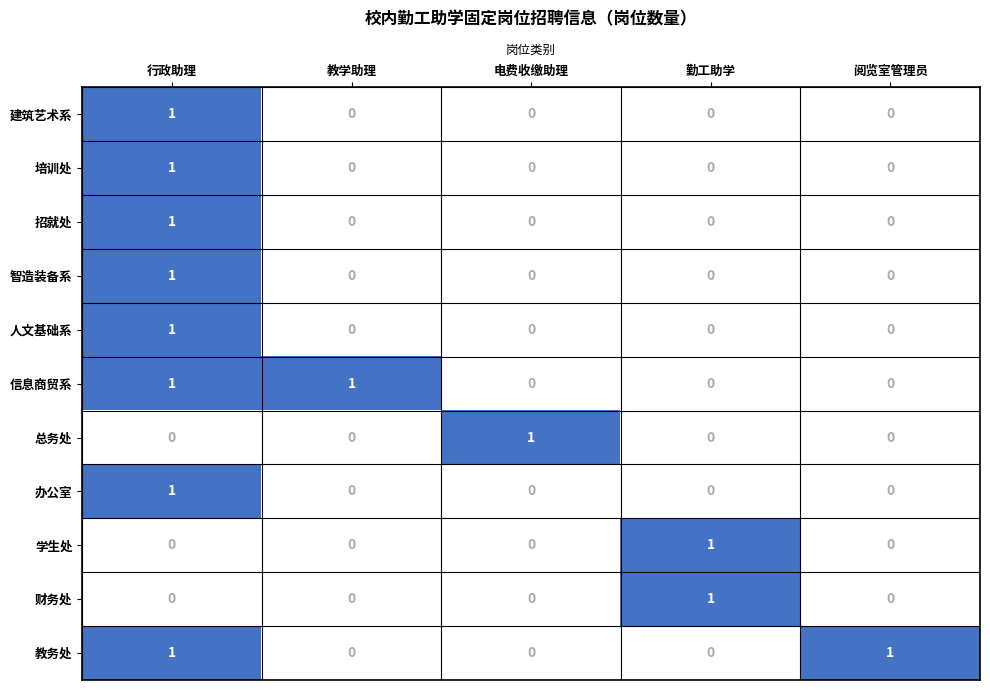

Is the value of 总务处 at 电费收缴助理 greater than the value of 教务处 at 教学助理?

Yes